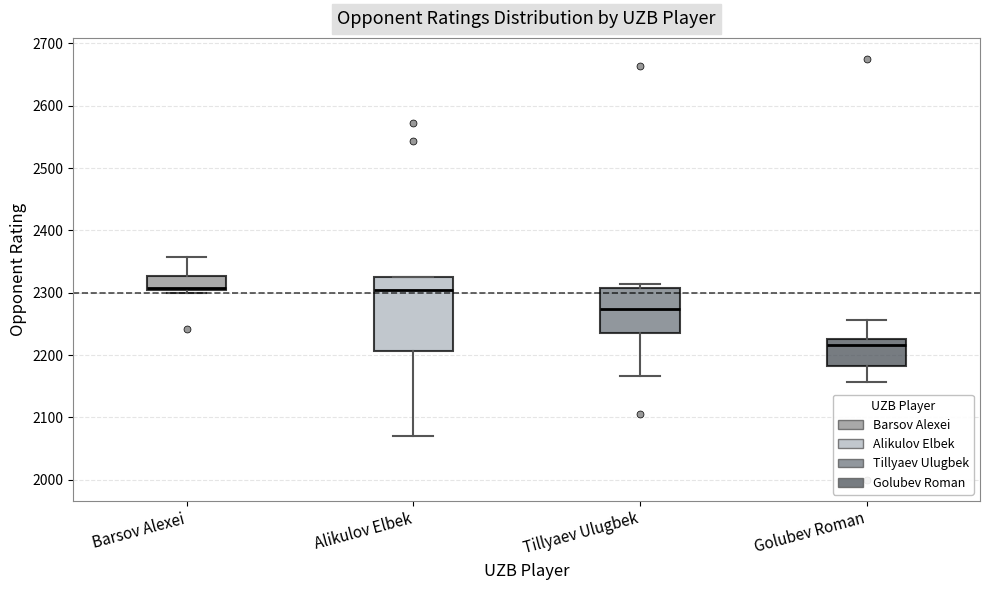

Where is the upper edge of the box for Barsov Alexei on the y-axis? The values are not printed on the chart, so give them approximately, as read against the axis.

2330